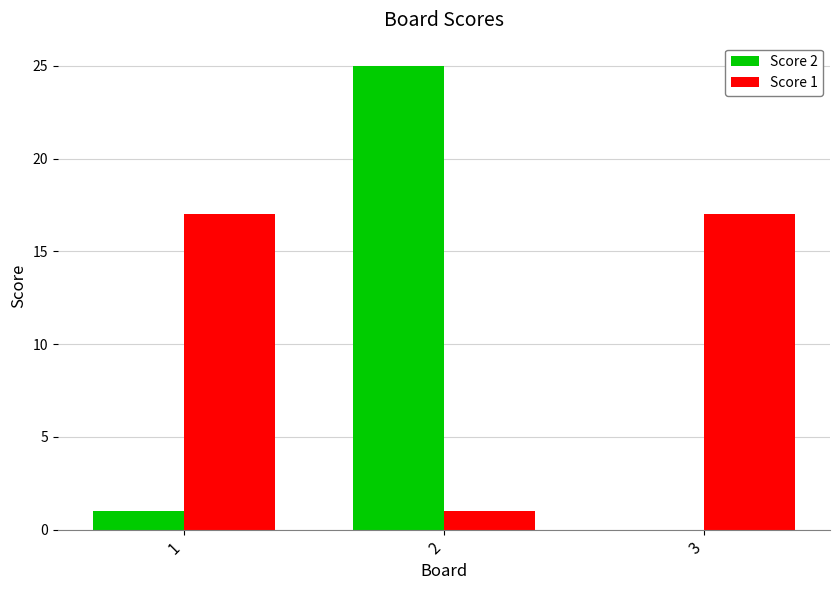

Count the number of data series in this chart.

2